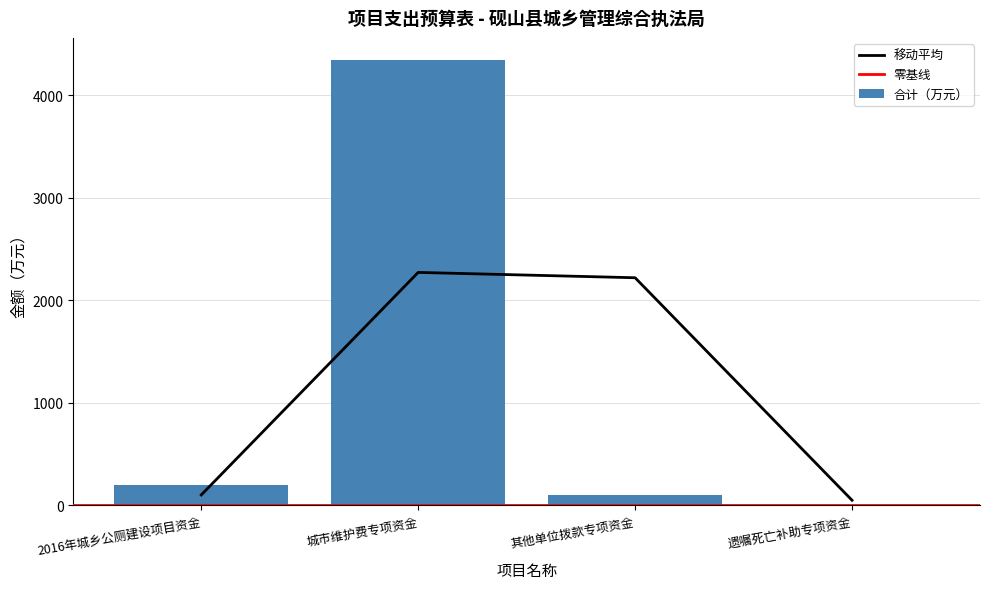

At which label does the data first exceed 200?

城市维护费专项资金